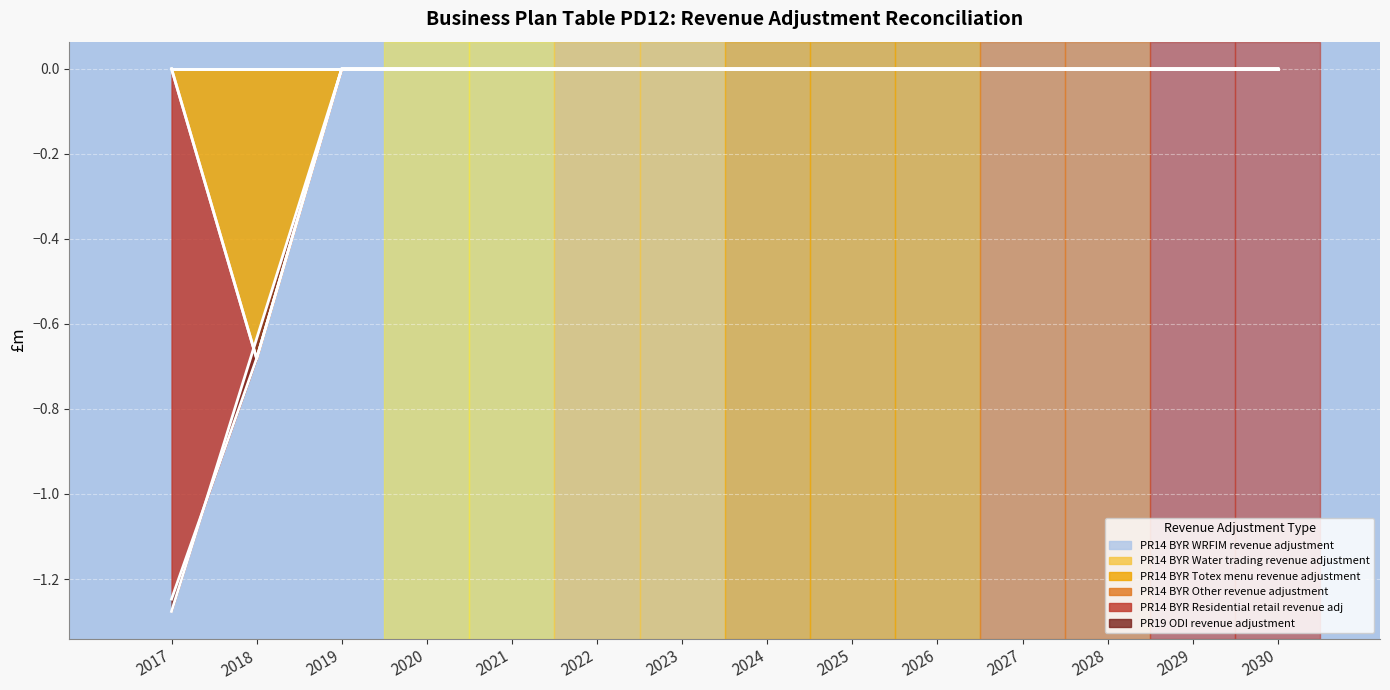

How many data points in PR19 ODI revenue adjustment are less than 0?

1